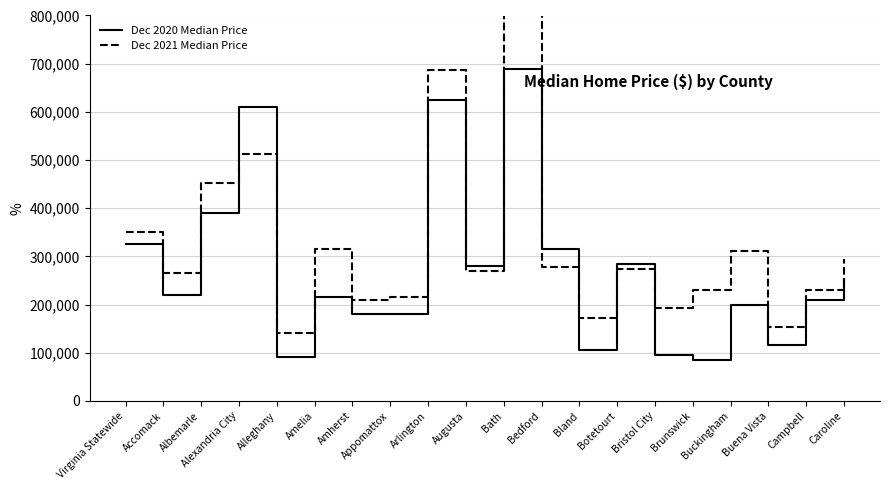

Reading left to right, transcribe all the data shown in this chart.

Dec 2020 Median Price: 325000	219000	390000	610000	91000	215000	179900	180950	625500	280500	689900	314900	105000	284900	96250	84950	199000	116000	208950	252500
Dec 2021 Median Price: 349900	266625	452500	512500	141900	315000	210500	214900	685925	270000	3000000	279000	172000	273000	193000	229900	311150	154250	230500	295000